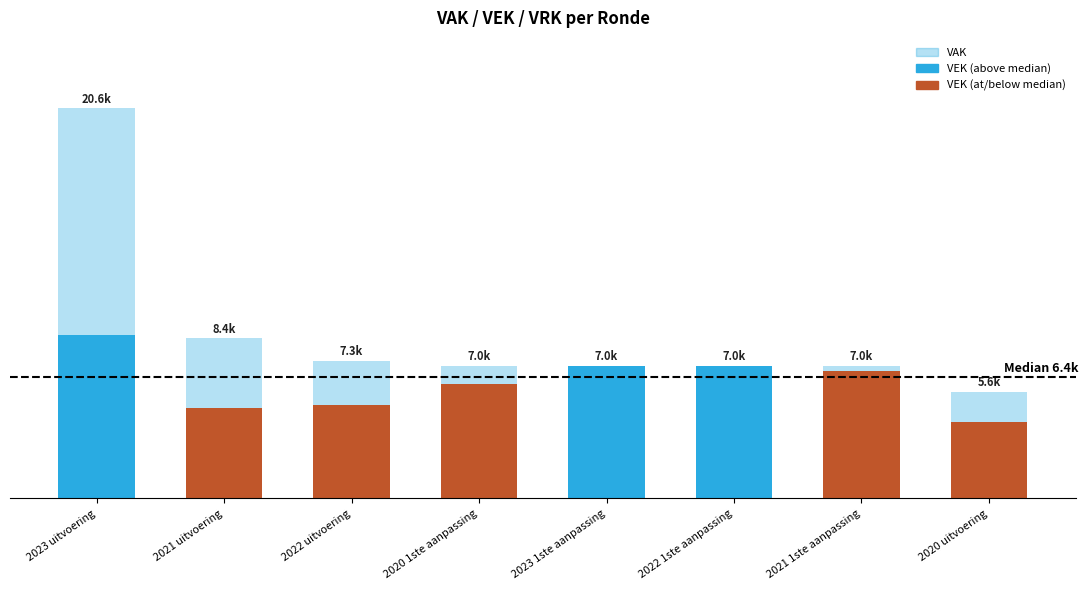

Which series has the widest spread of values?

VAK